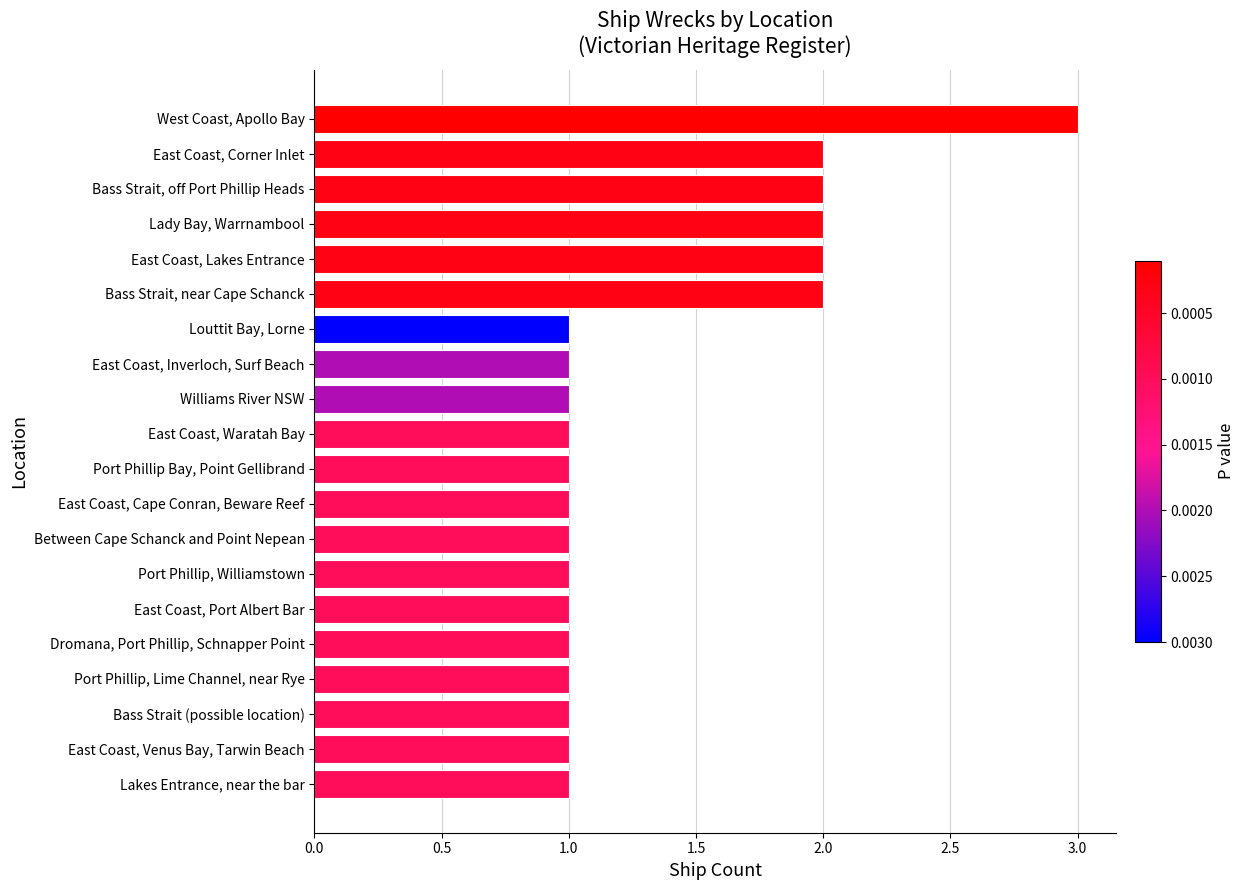

Reading bottom to top, extract all data points from this chart.

Lakes Entrance, near the bar=1	East Coast, Venus Bay, Tarwin Beach=1	Bass Strait (possible location)=1	Port Phillip, Lime Channel, near Rye=1	Dromana, Port Phillip, Schnapper Point=1	East Coast, Port Albert Bar=1	Port Phillip, Williamstown=1	Between Cape Schanck and Point Nepean=1	East Coast, Cape Conran, Beware Reef=1	Port Phillip Bay, Point Gellibrand=1	East Coast, Waratah Bay=1	Williams River NSW=1	East Coast, Inverloch, Surf Beach=1	Louttit Bay, Lorne=1	Bass Strait, near Cape Schanck=2	East Coast, Lakes Entrance=2	Lady Bay, Warrnambool=2	Bass Strait, off Port Phillip Heads=2	East Coast, Corner Inlet=2	West Coast, Apollo Bay=3